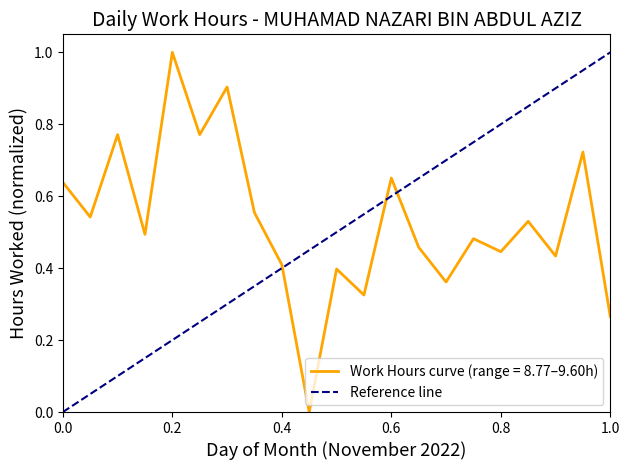

What is the maximum value shown in the chart?

1